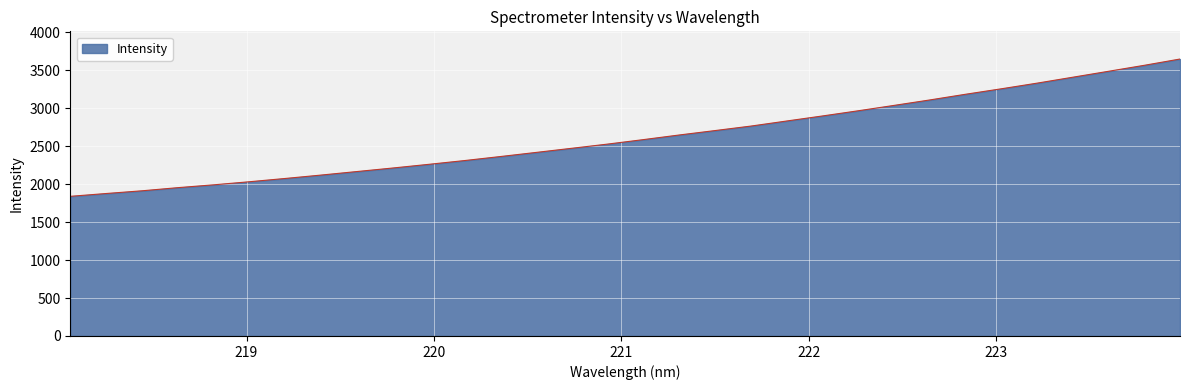

What is the maximum value shown in the chart?

3650.3